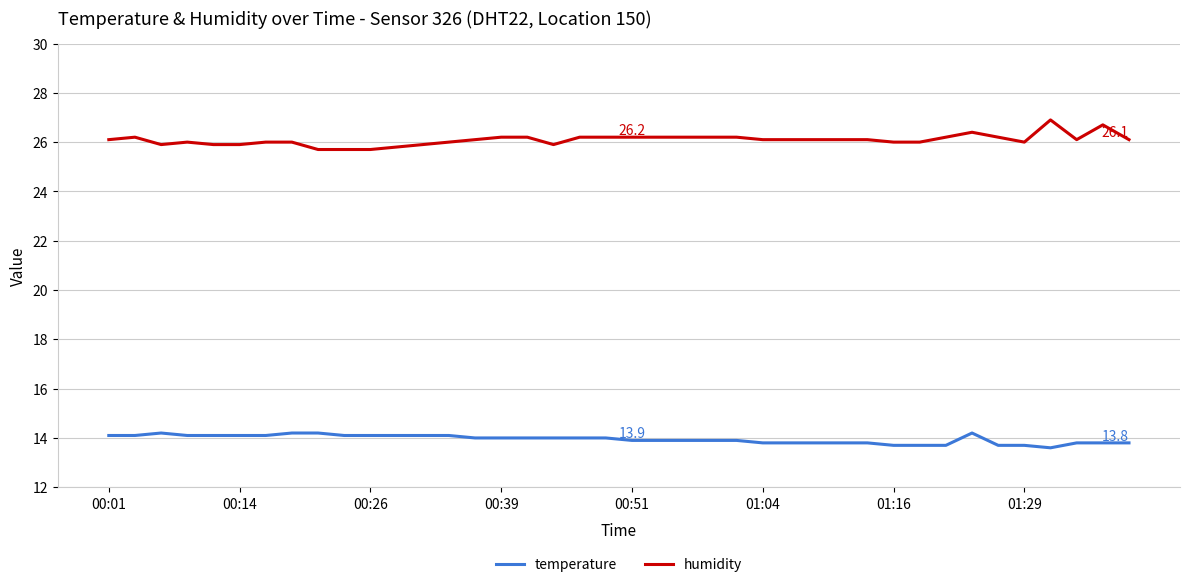

What is the smallest value displayed?

13.6